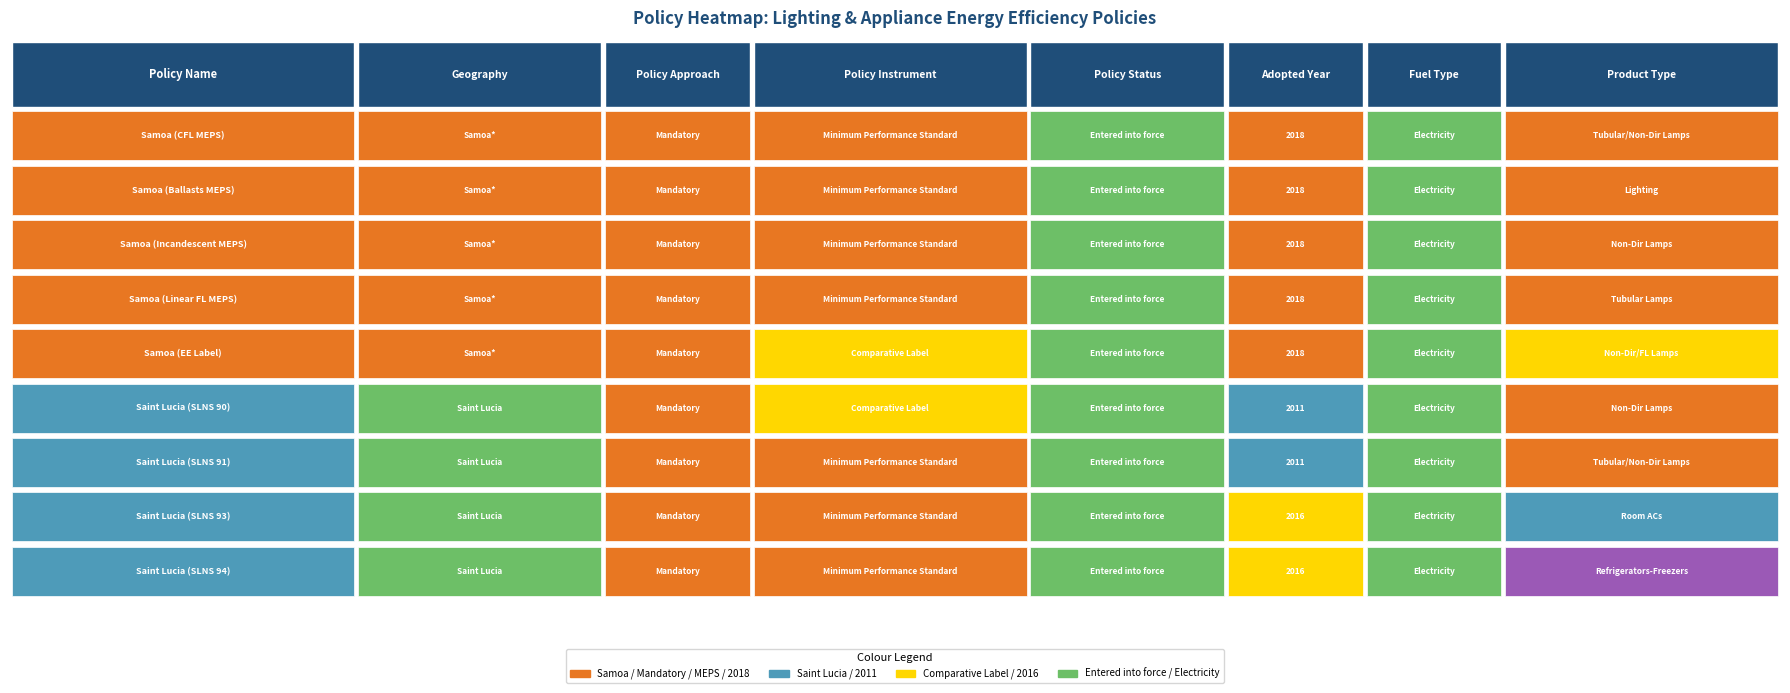

Count the values in the range 2016 to 2018.

7